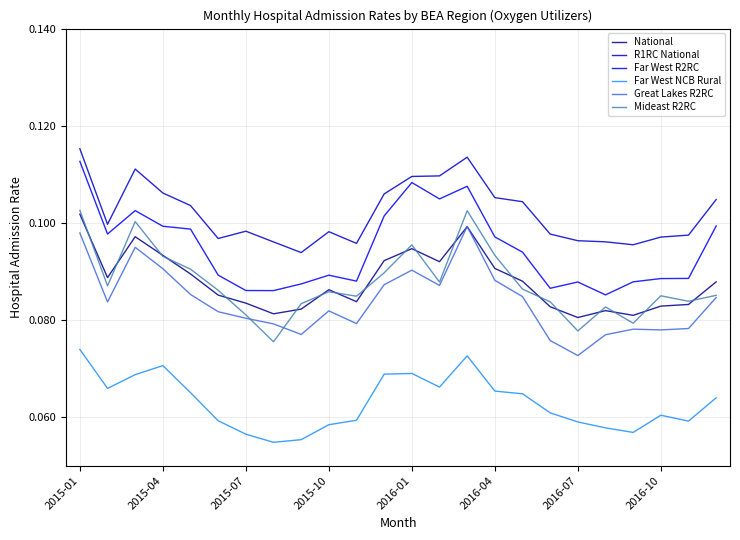

True or false: Far West R2RC and Mideast R2RC intersect in this chart.

False